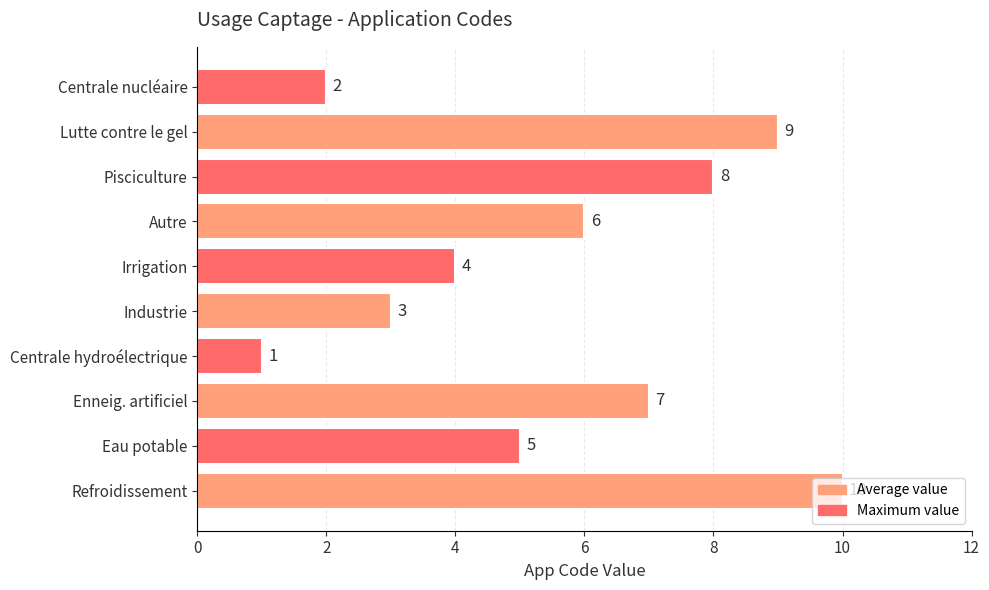

Is it true that the value at Pisciculture is 2?

False